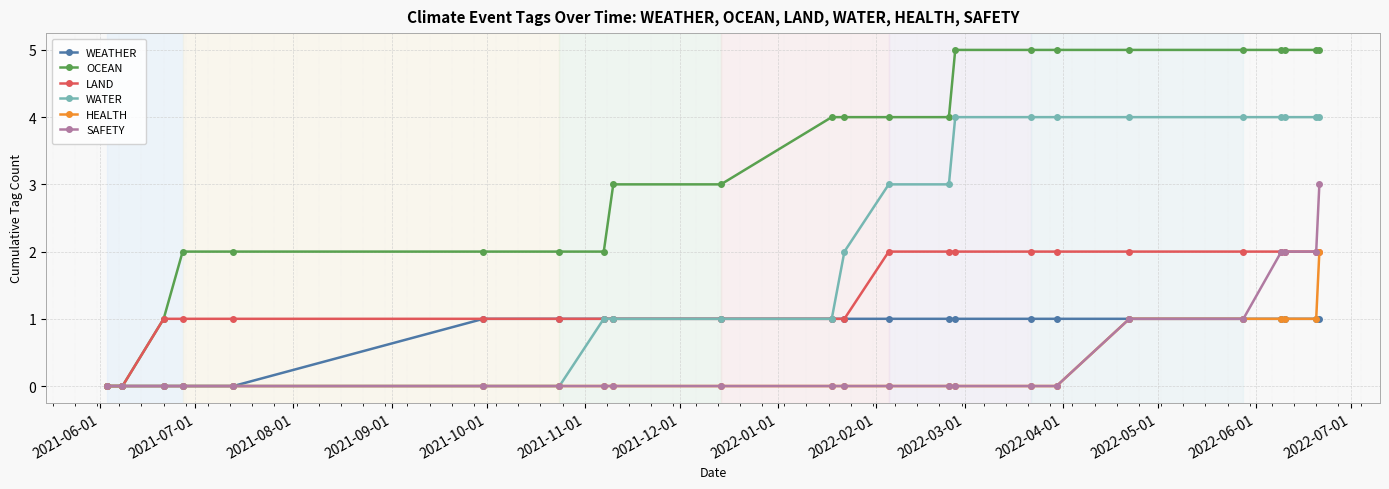

What is the highest value of the OCEAN series?

5